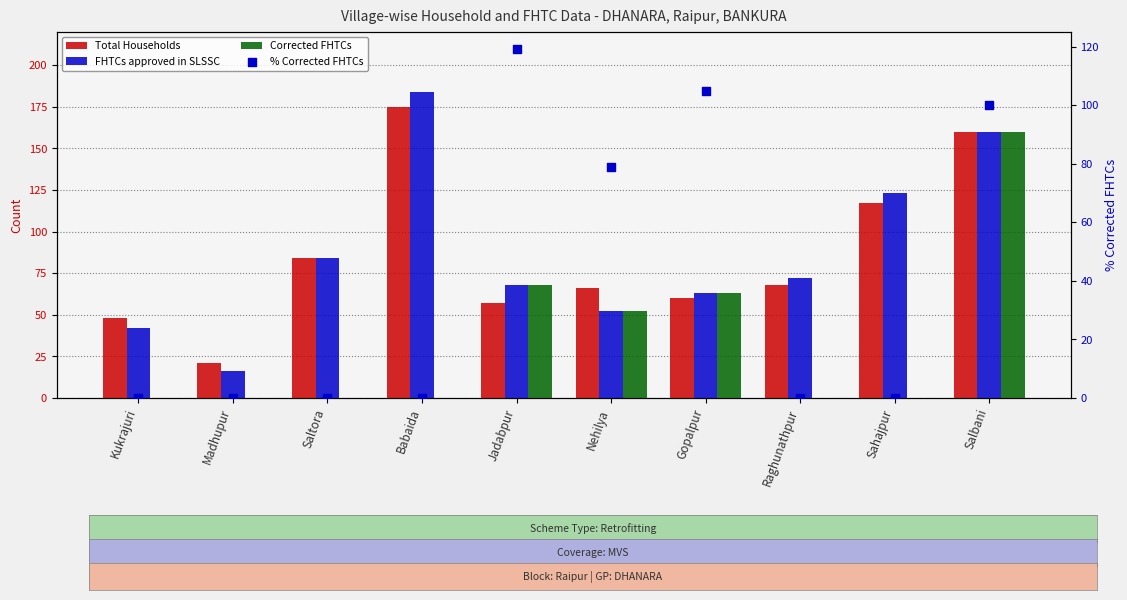

At which category is the sum across all series the highest?

Salbani